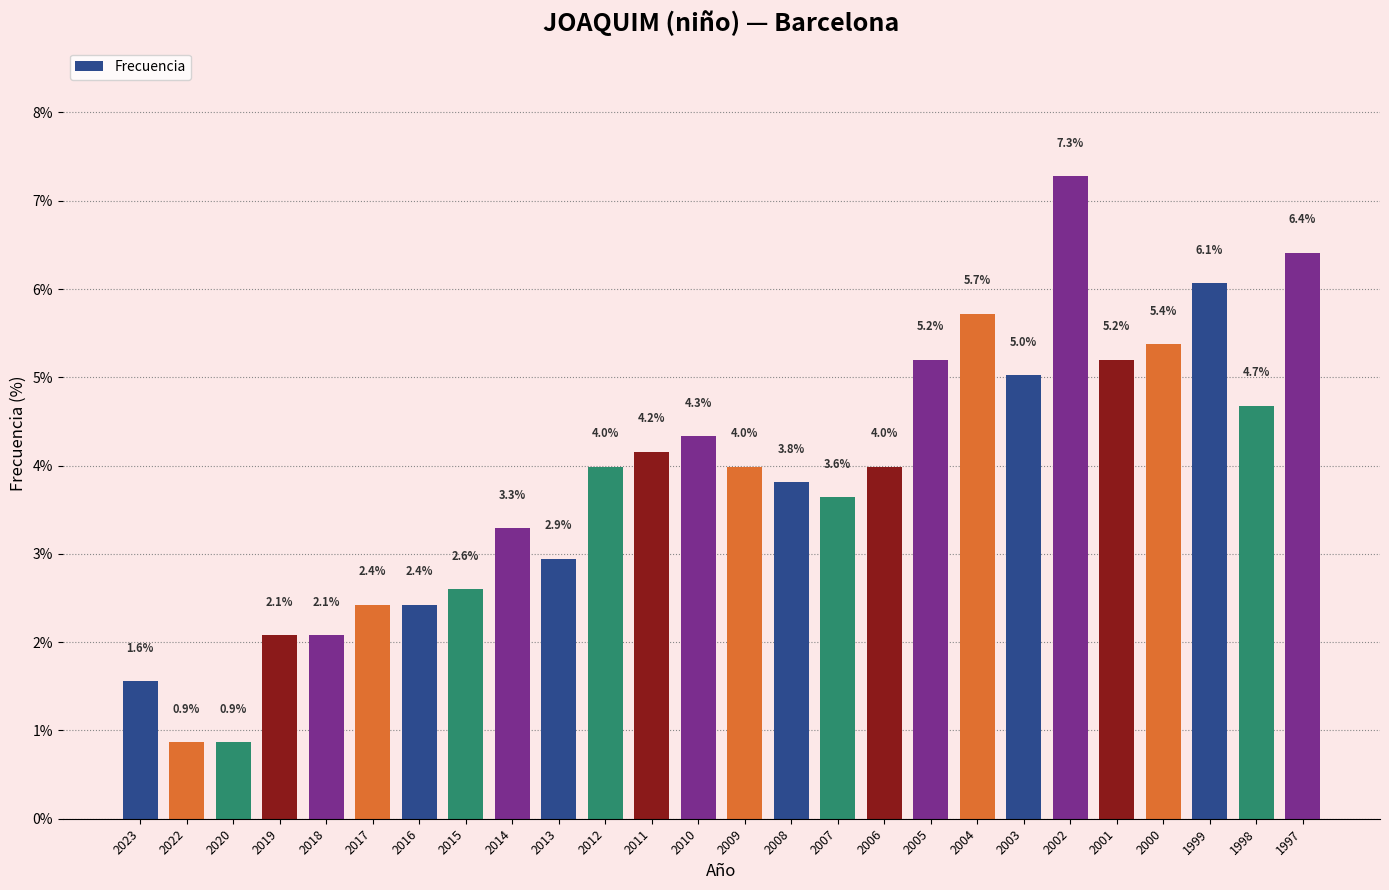

Reading left to right, list all the values displayed in this chart.

1.6	0.9	0.9	2.1	2.1	2.4	2.4	2.6	3.3	2.9	4.0	4.2	4.3	4.0	3.8	3.6	4.0	5.2	5.7	5.0	7.3	5.2	5.4	6.1	4.7	6.4